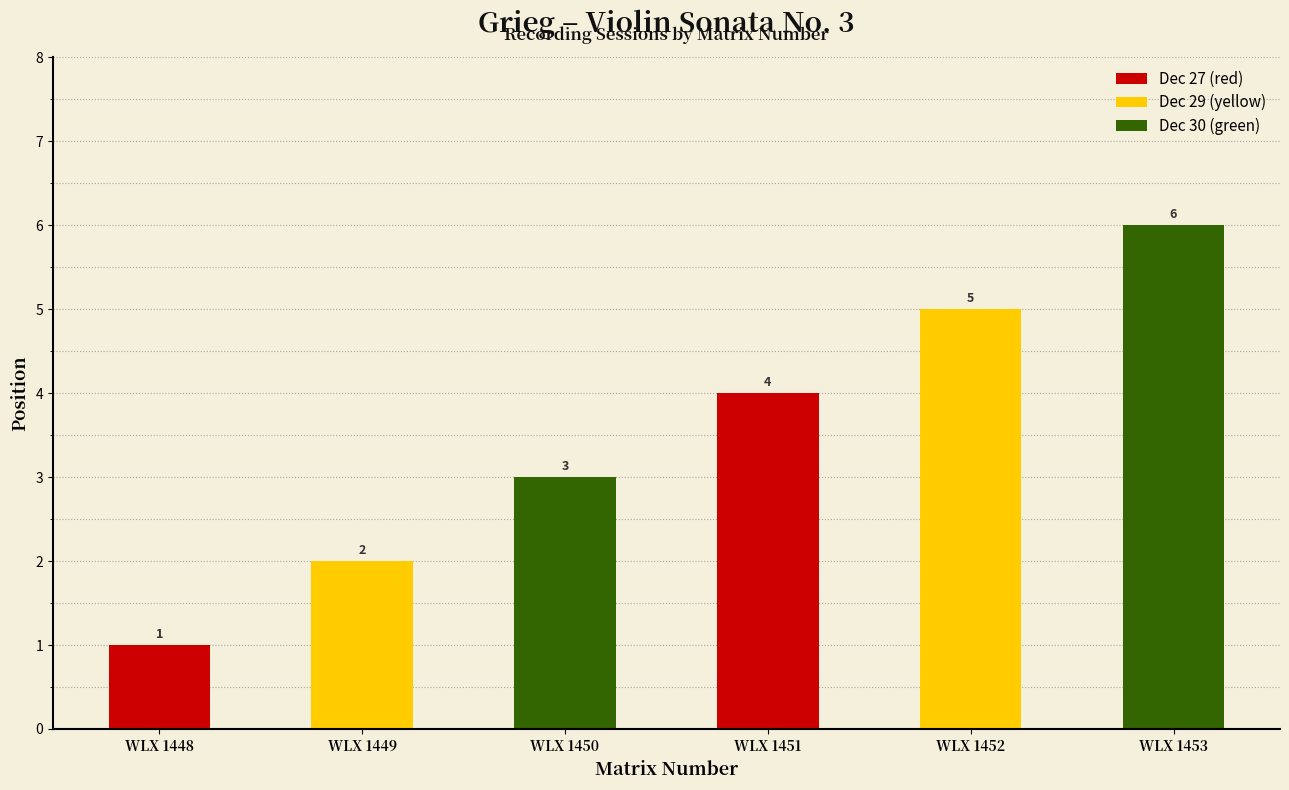

How many values are between 2 and 5?

4